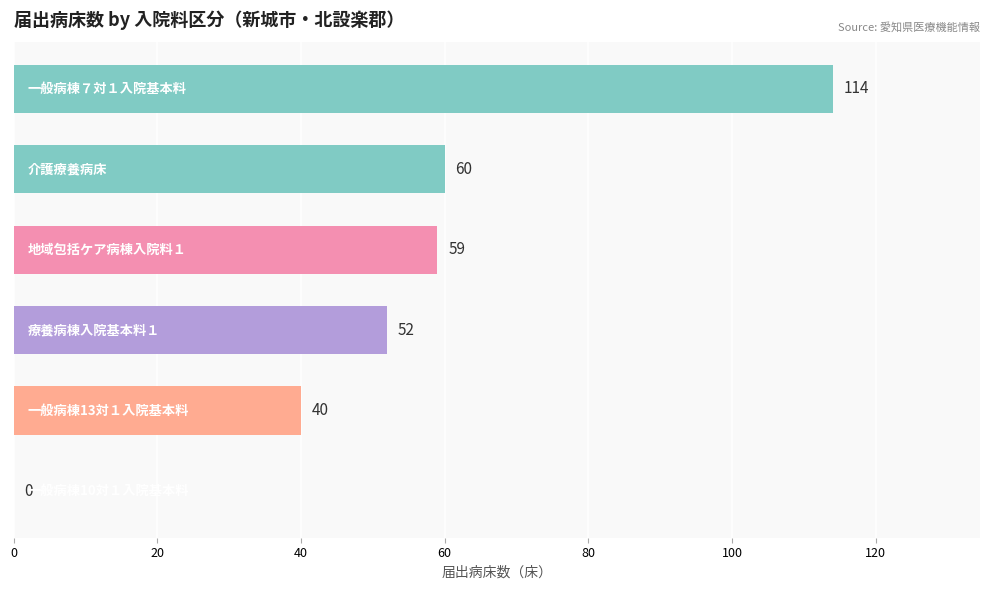

What is the maximum value shown in the chart?

114